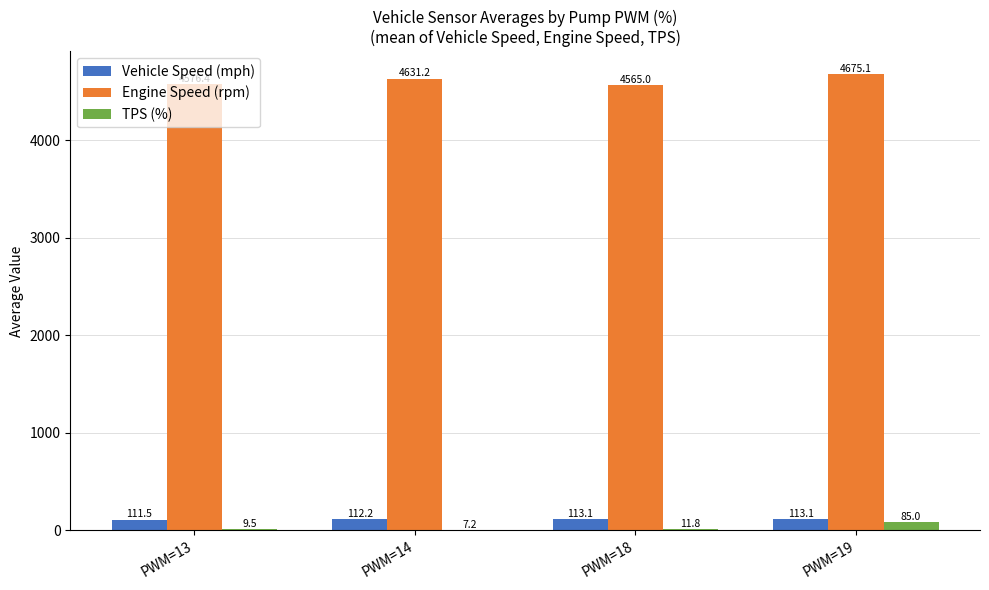

Where does the Engine Speed (rpm) series first go above 4631?

PWM=14